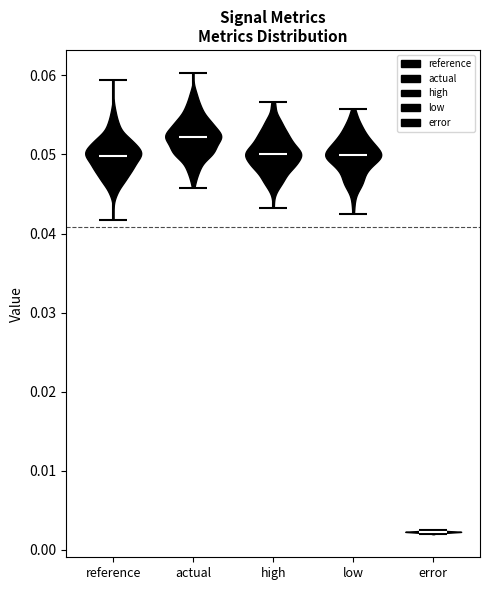

Where does the median line of the violin for error sit on the y-axis? The values are not printed on the chart, so give them approximately, as read against the axis.

0.002